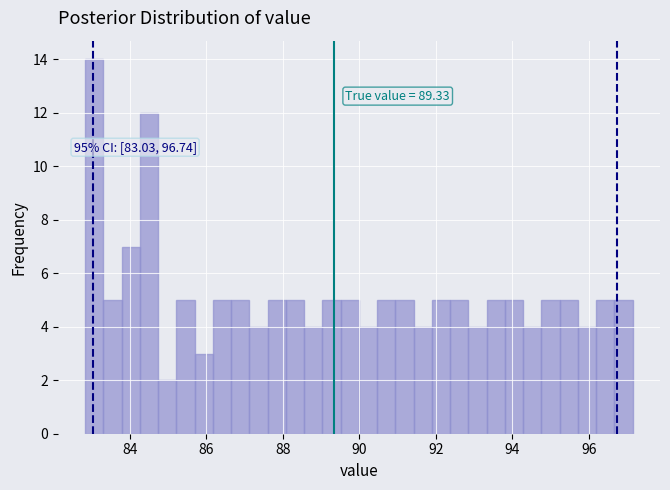

Read against the x-axis, roughly where is the centre of the tallest bar?

83.0